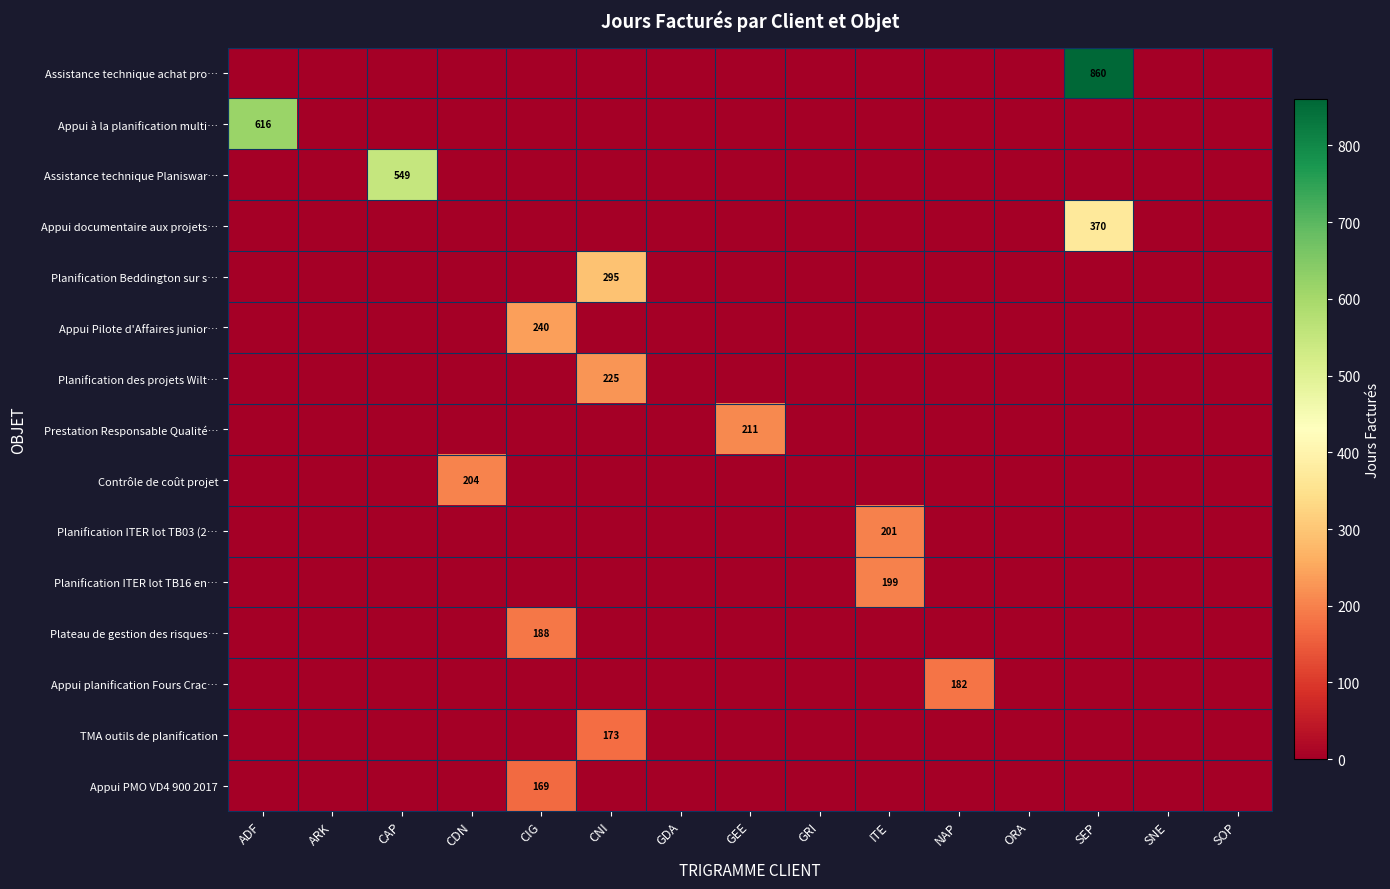

At which category does the chart reach its minimum across all series?

ADF